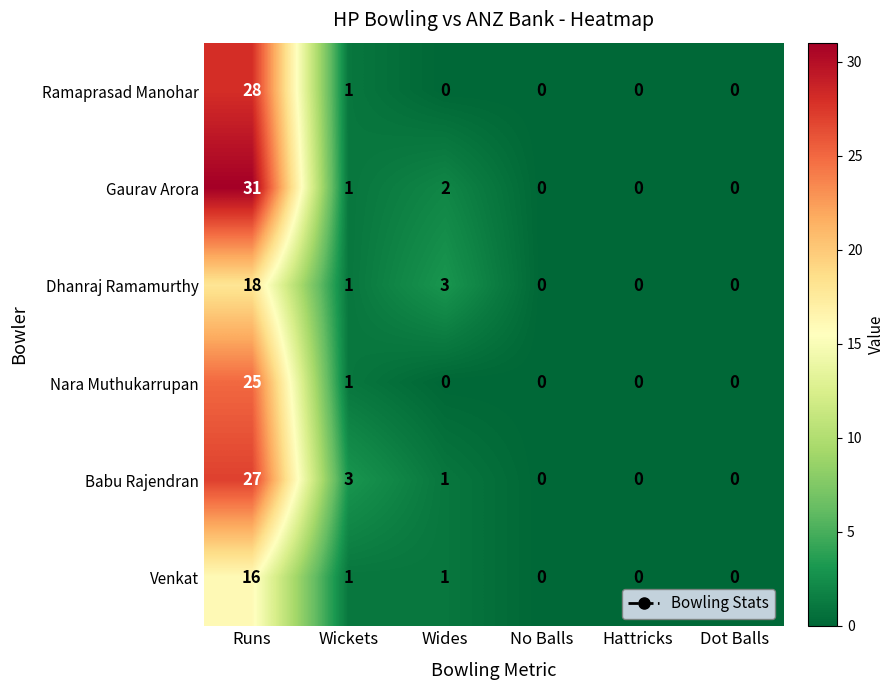

At how many categories does at least one series exceed 2?

3